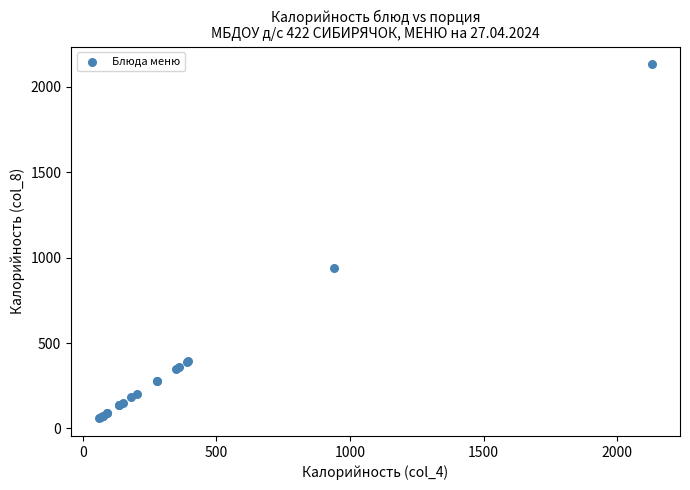

What Y value in the scatter plot is closest to 1095?

940.8